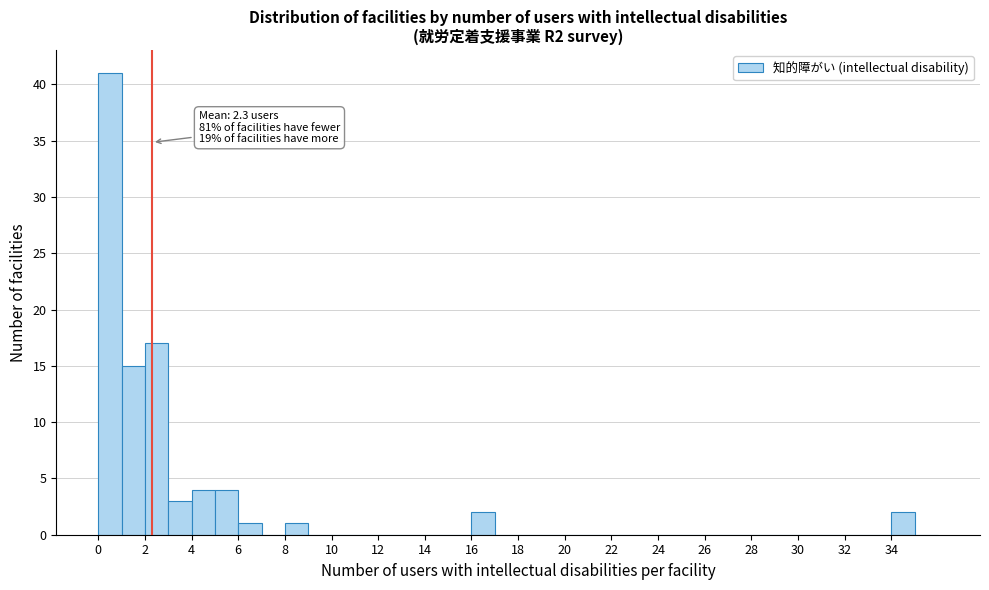

Over which range of the x-axis is the bar tallest?

0 to 1